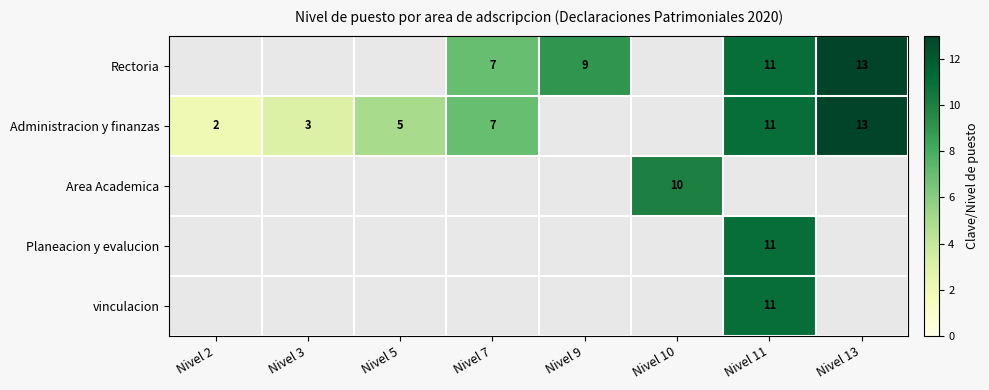

The Administracion y finanzas series shows 13 at Nivel 13. True or false?

True